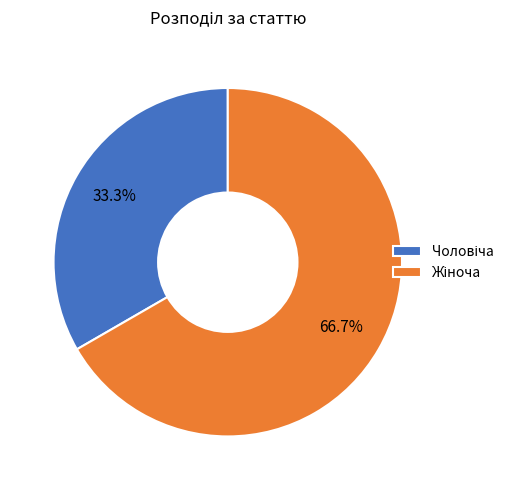

Does any single category account for the majority?

Yes